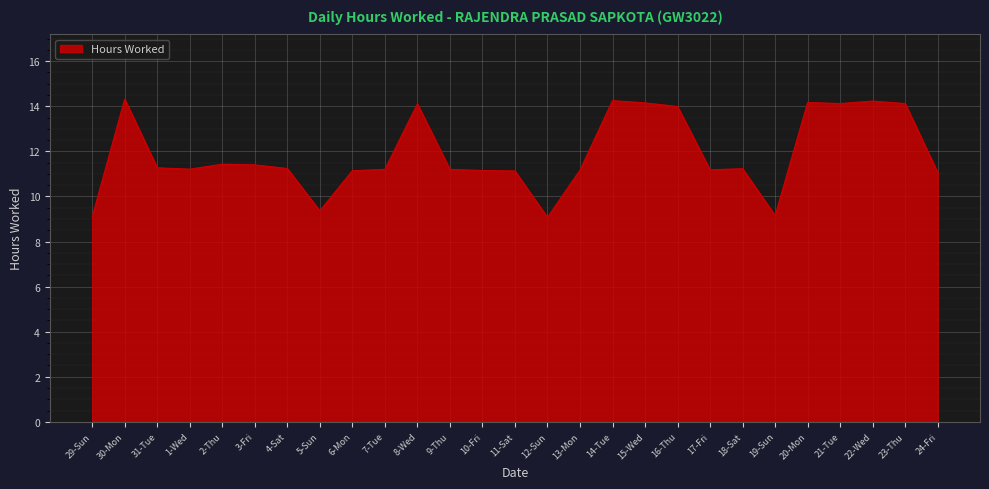

What is the ratio of the value at 14-Tue to the value at 10-Fri?

1.3